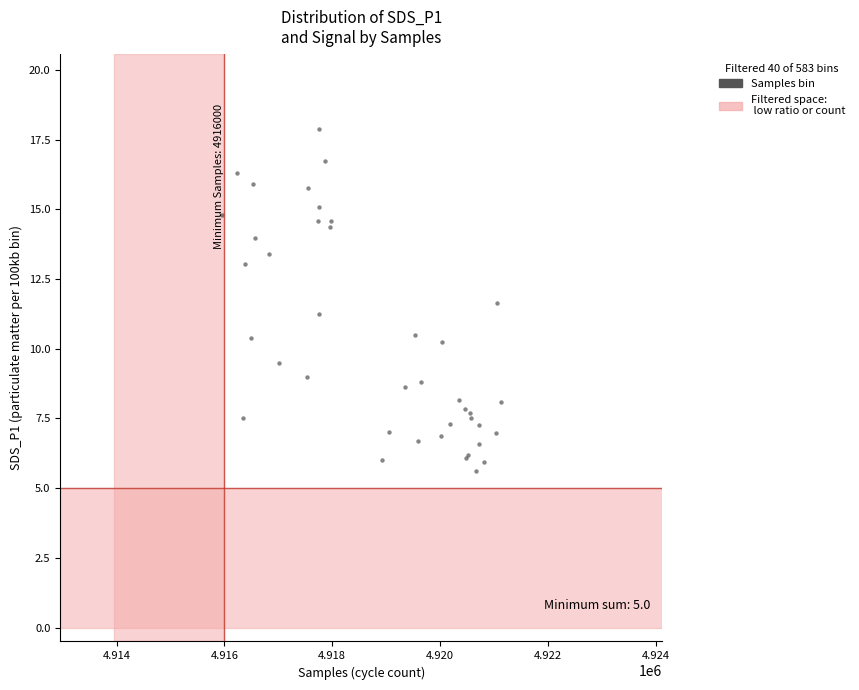

What Y value in the scatter plot is closest to 11?

11.2